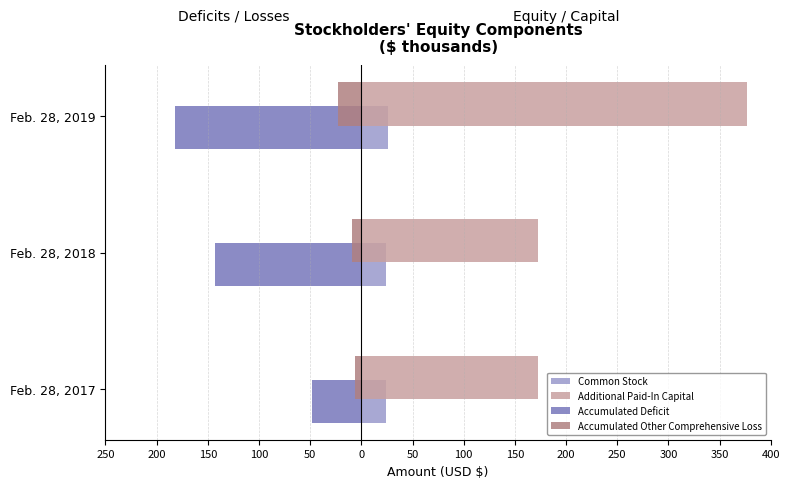

What are all the series names shown in the legend?

Common Stock, Additional Paid-In Capital, Accumulated Deficit, Accumulated Other Comprehensive Loss